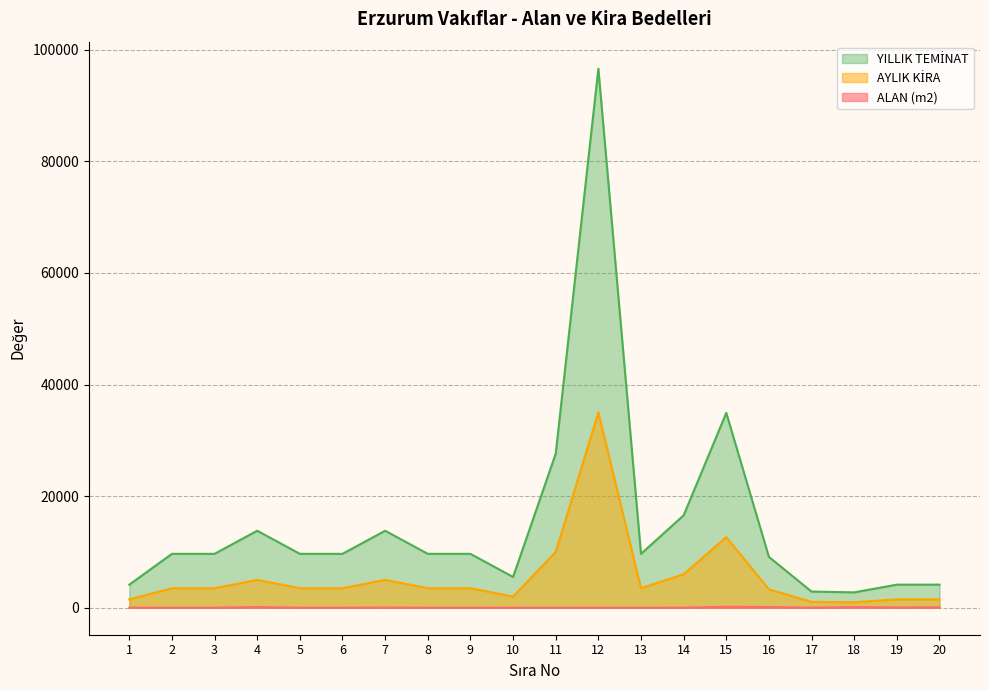

True or false: YILLIK TEMİNAT has more than 0 interior local peaks.

True